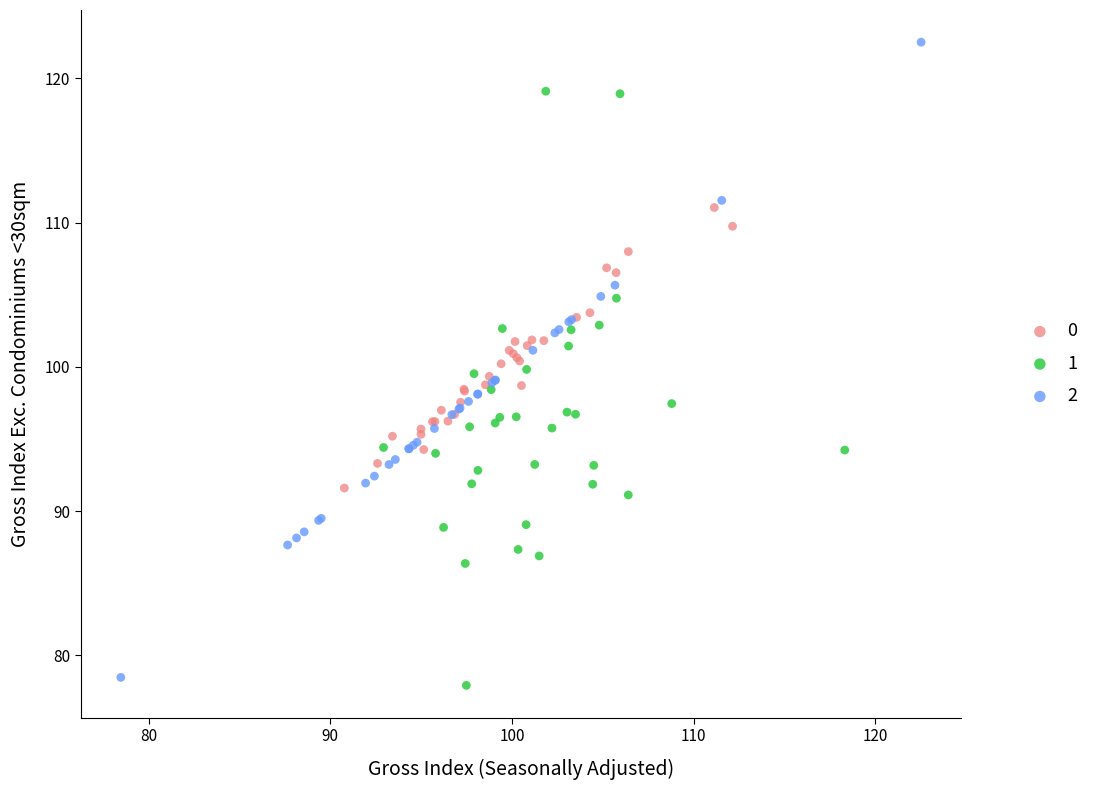

Which series reaches the maximum Y coordinate?

2